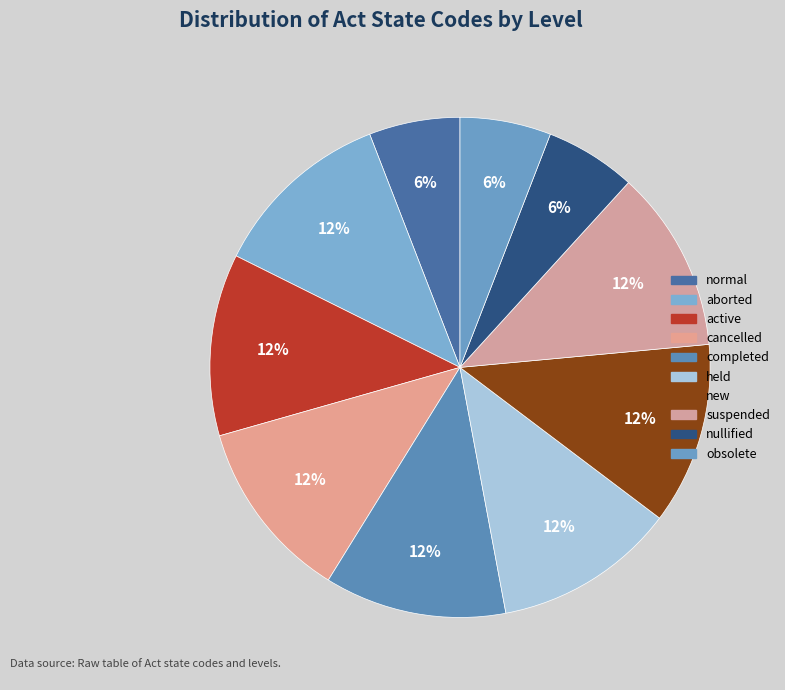

Is new the majority of the pie?

No